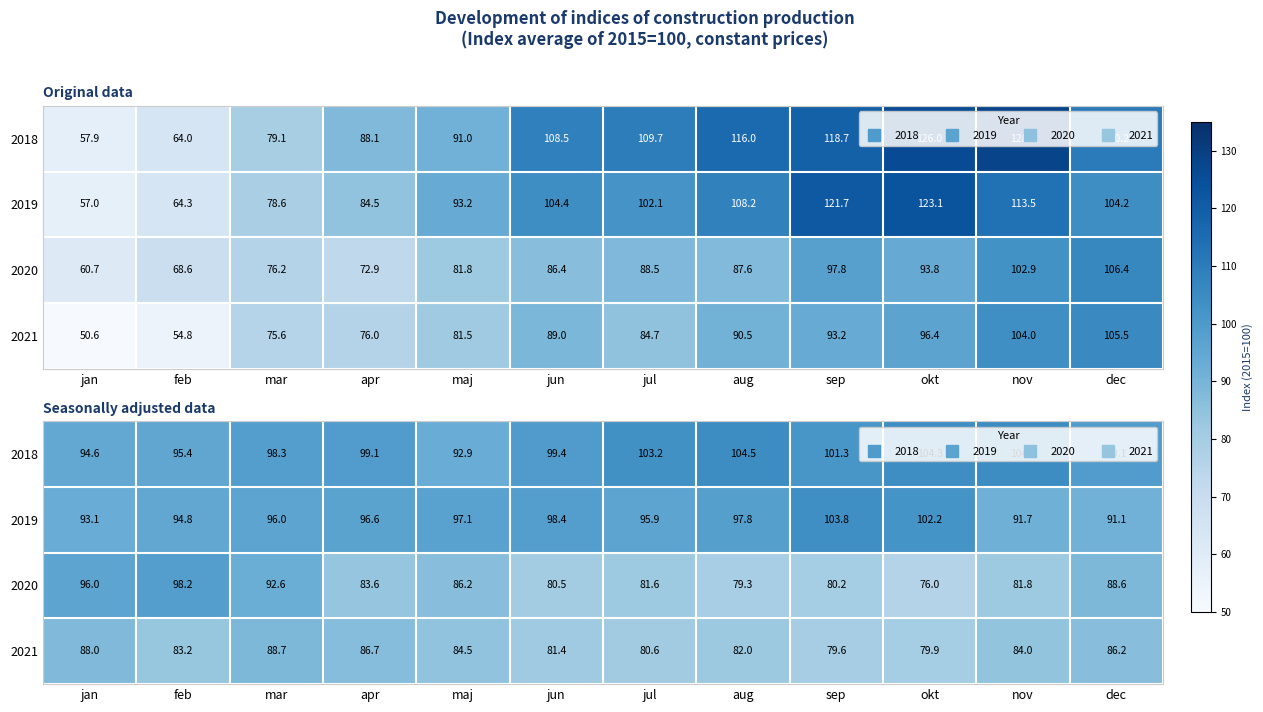

The value of 2018 at jun is 99.4. True or false?

True